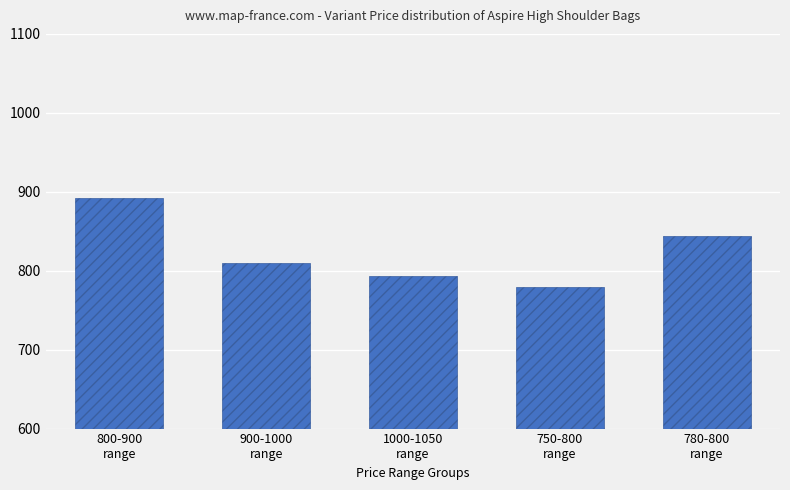

Reading left to right, what are all the values shown in this chart?

892	810	793	779	844